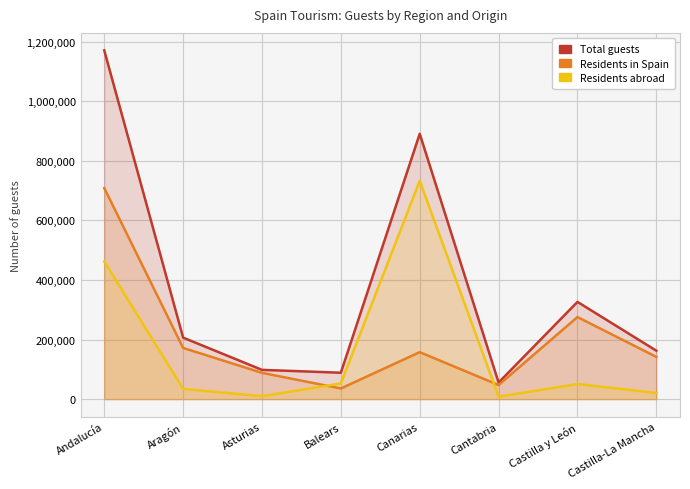

True or false: Residents in Spain and Total guests intersect in this chart.

False